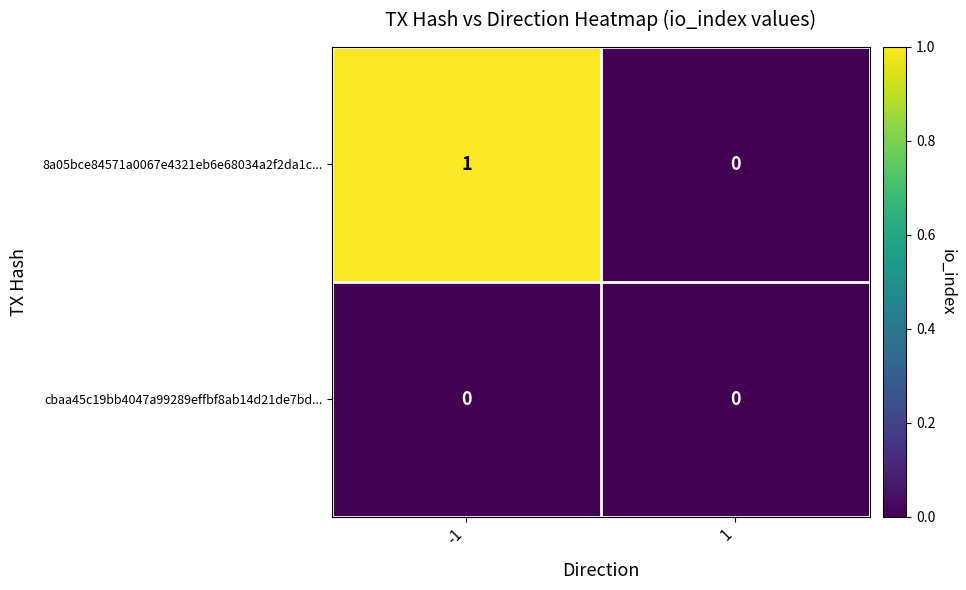

How many series are shown in this chart?

2